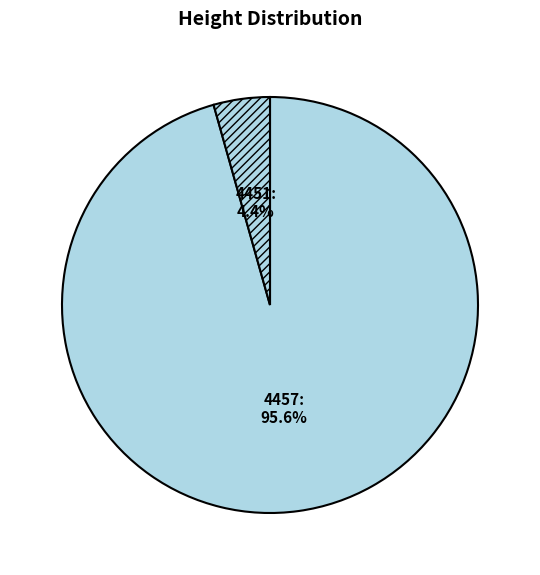

What portion of the pie excludes 4457?

4.4%